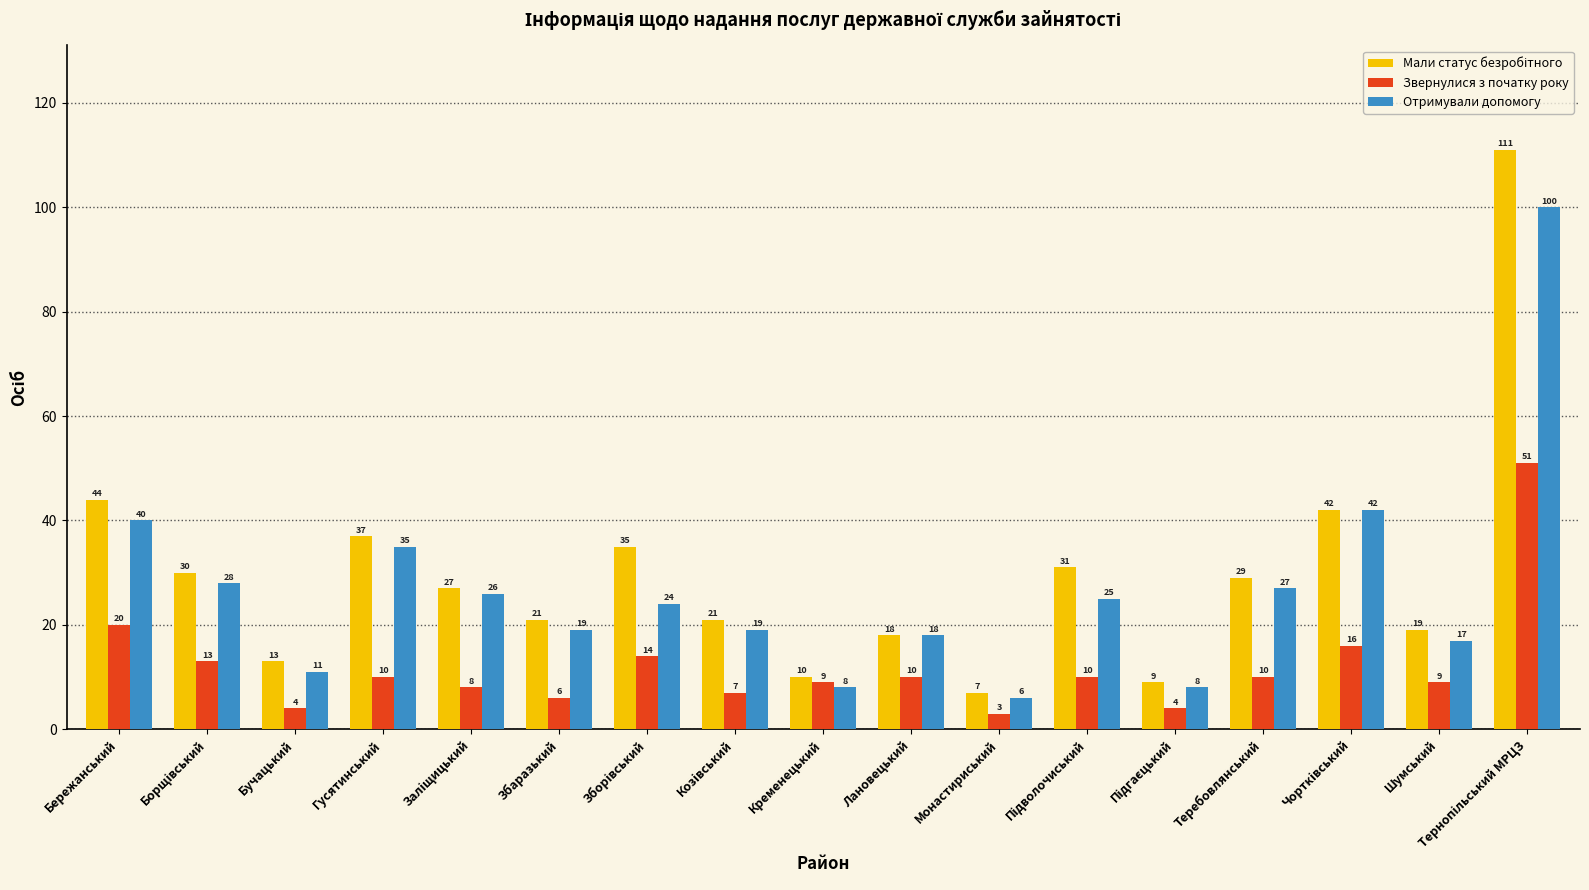

What is the average value of the Отримували допомогу series?

27